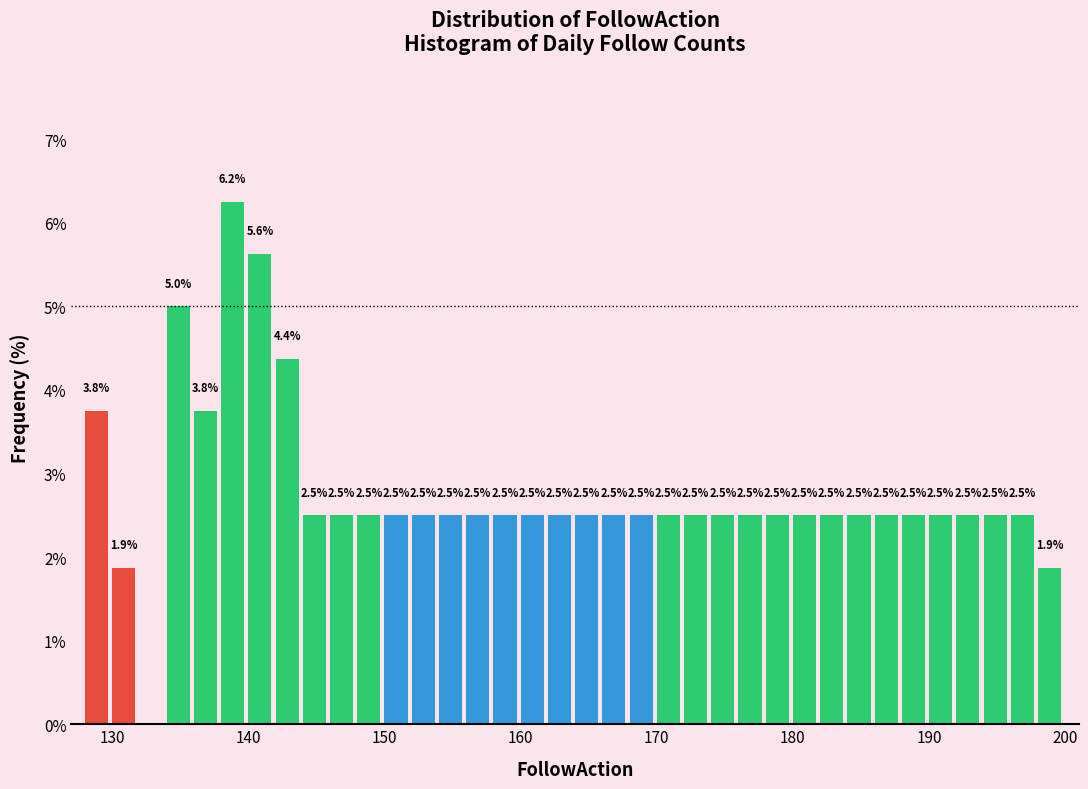

Read against the x-axis, roughly where is the centre of the tallest bar?

139